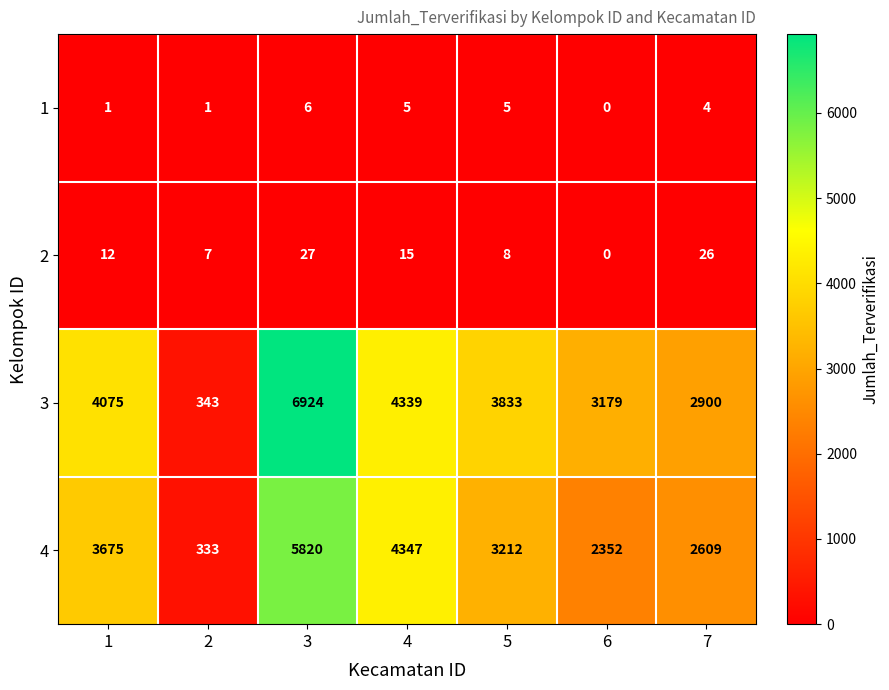

What is the difference between the second highest and minimum values in the 2 series?

26